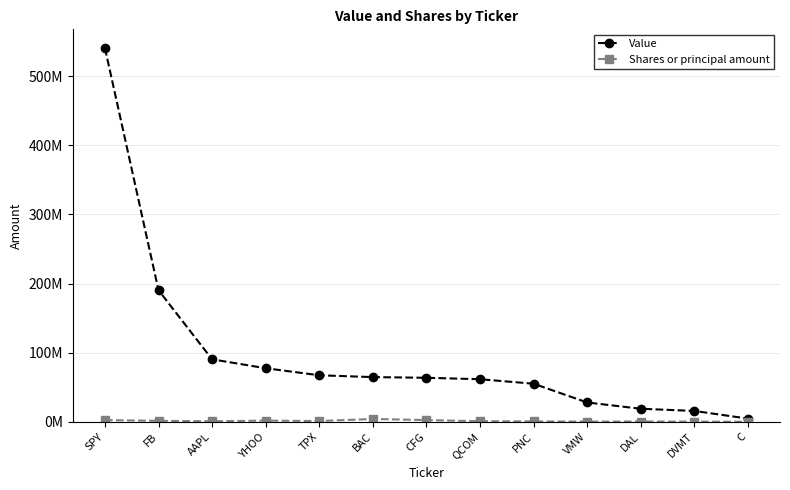

Where is Shares or principal amount nearest to the value 2117651?

YHOO